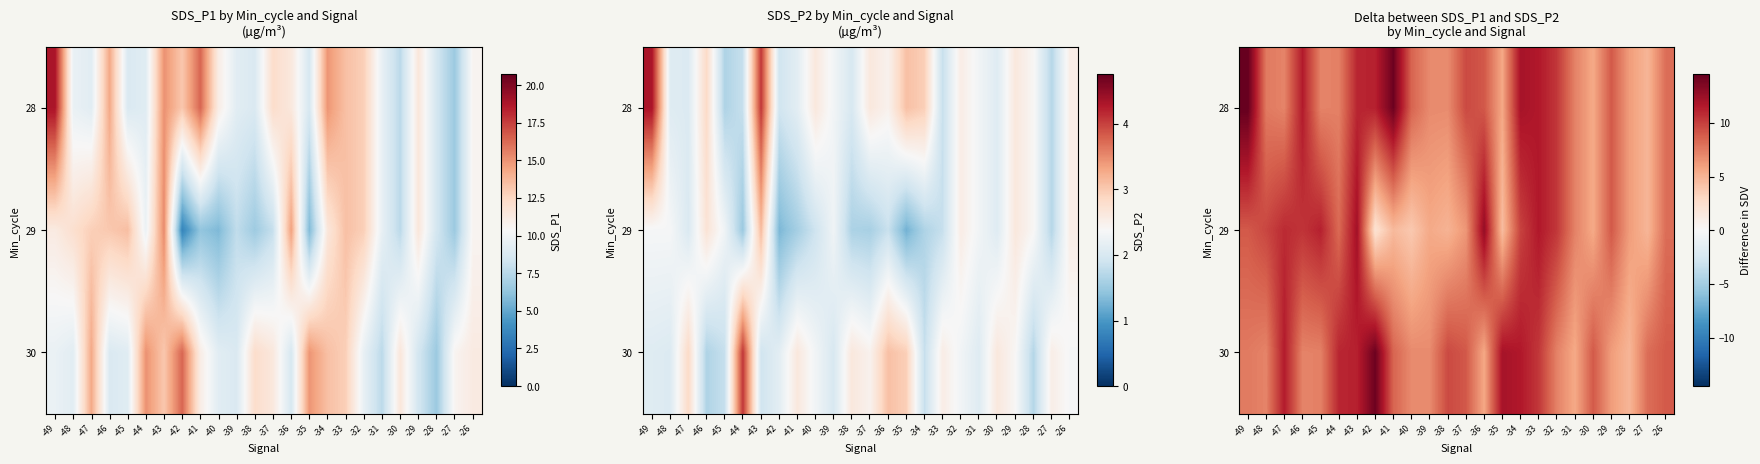

List the series in order of their peak value, highest first.

28, 30, 29